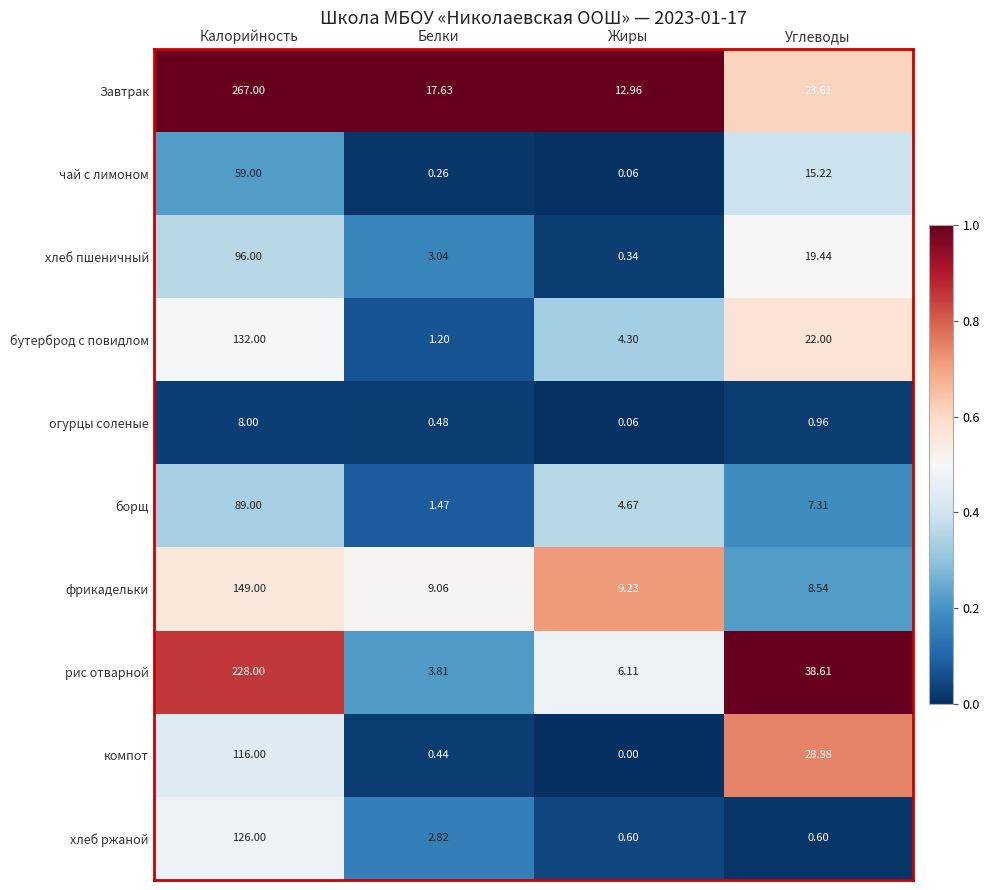

At which label does рис отварной reach its minimum?

Белки